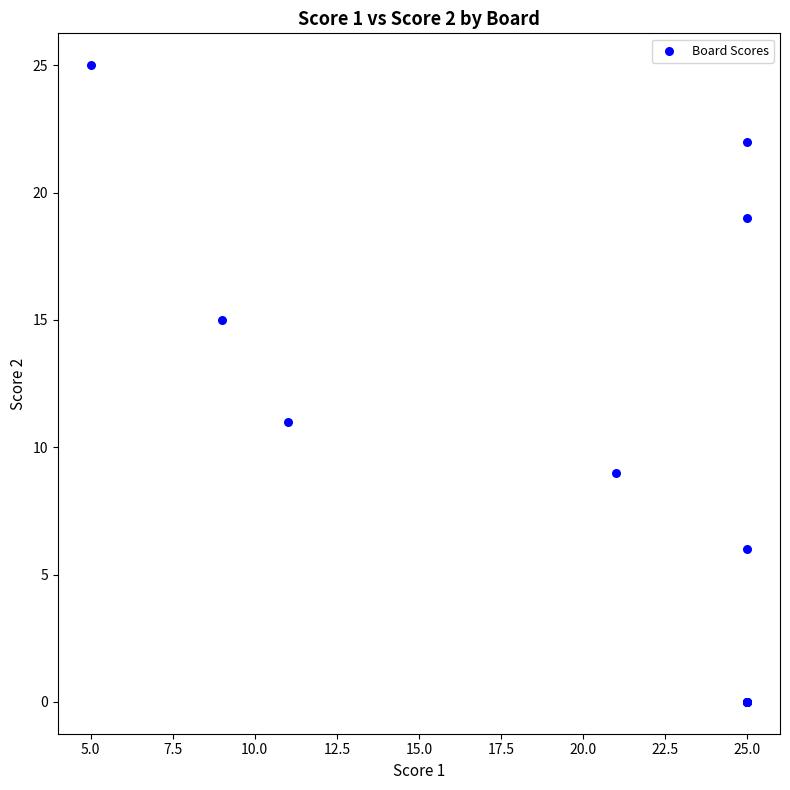

What Y value in the scatter plot is closest to 12?

11